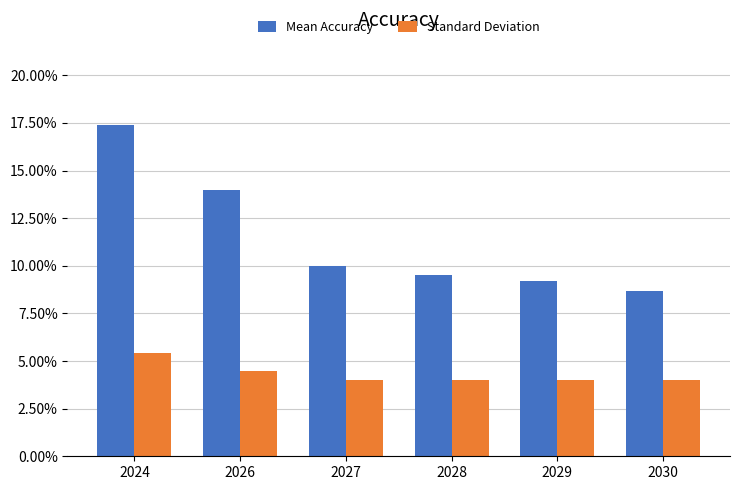

What is the difference between the second highest and minimum values in the Mean Accuracy series?

5.3